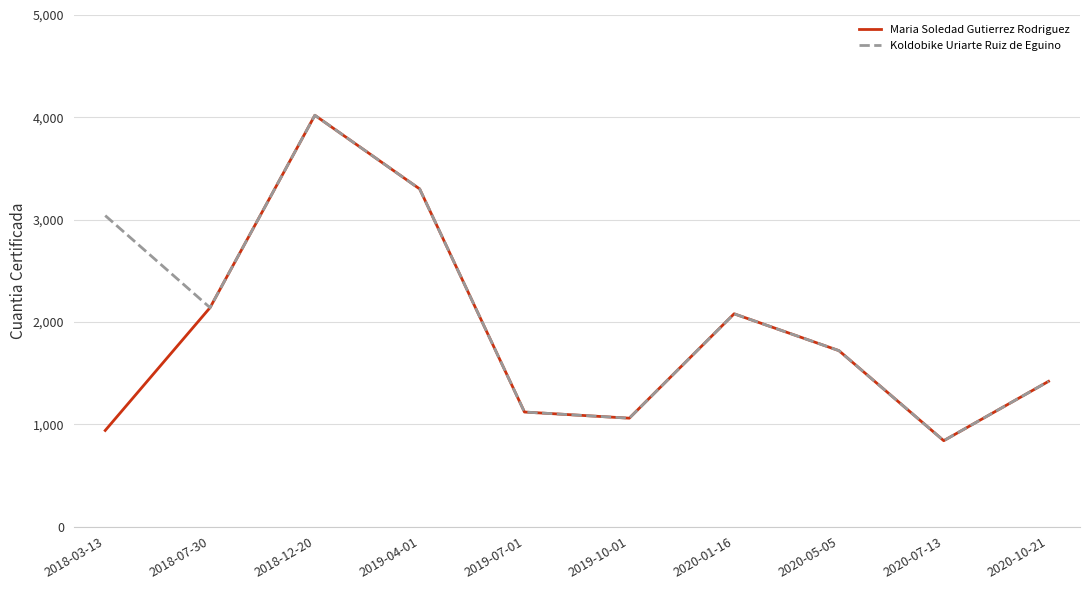

Does the chart display data point markers on the line(s)?

No